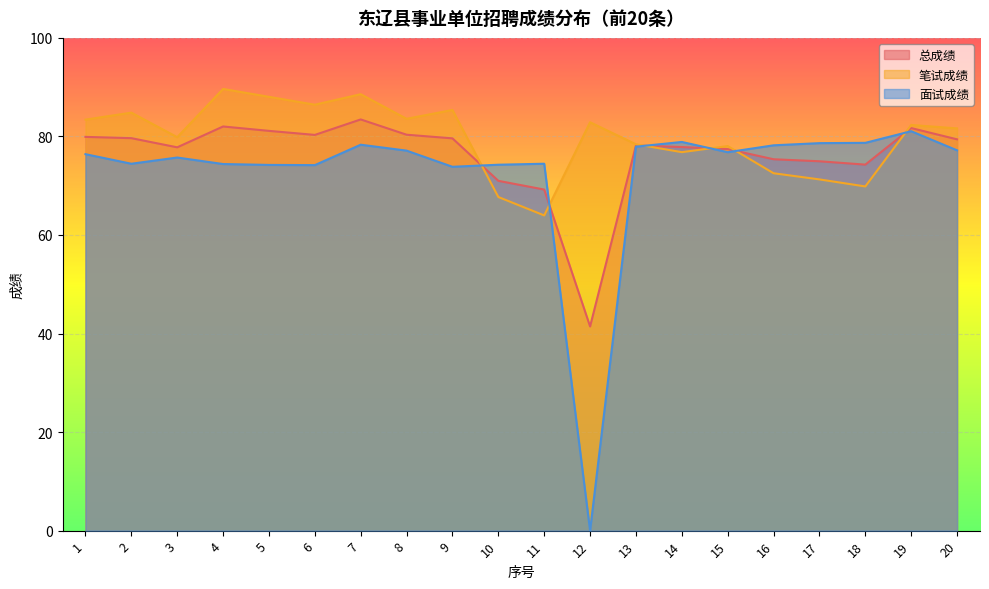

What is the spread (max minus min) of values at 8?

6.5